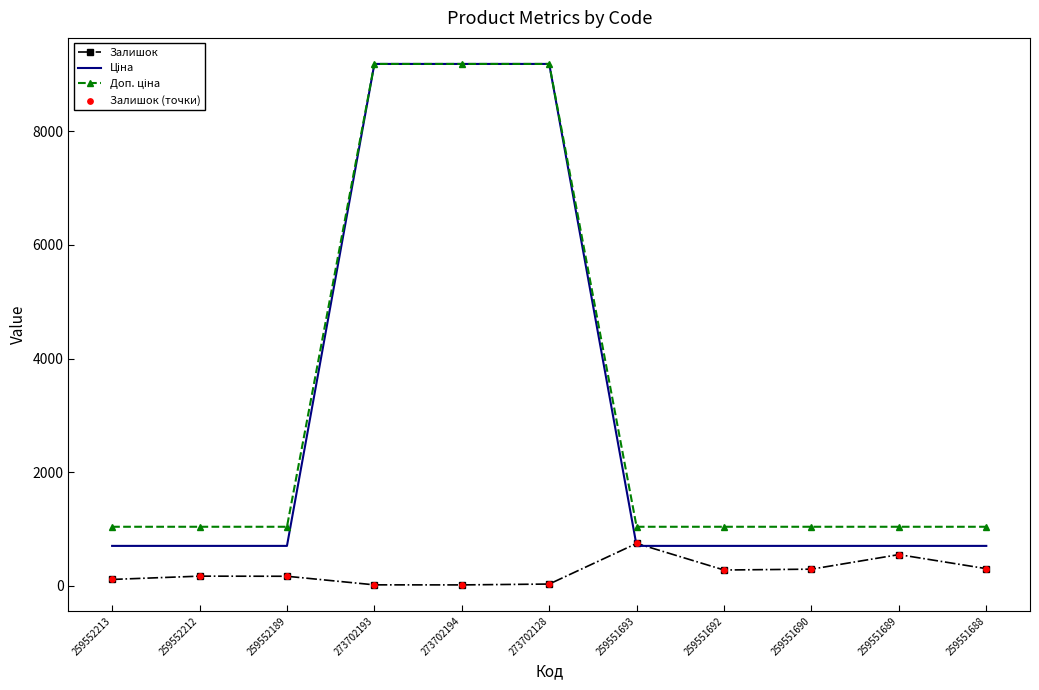

What is the spread (max minus min) of values at 259551688?

737.0